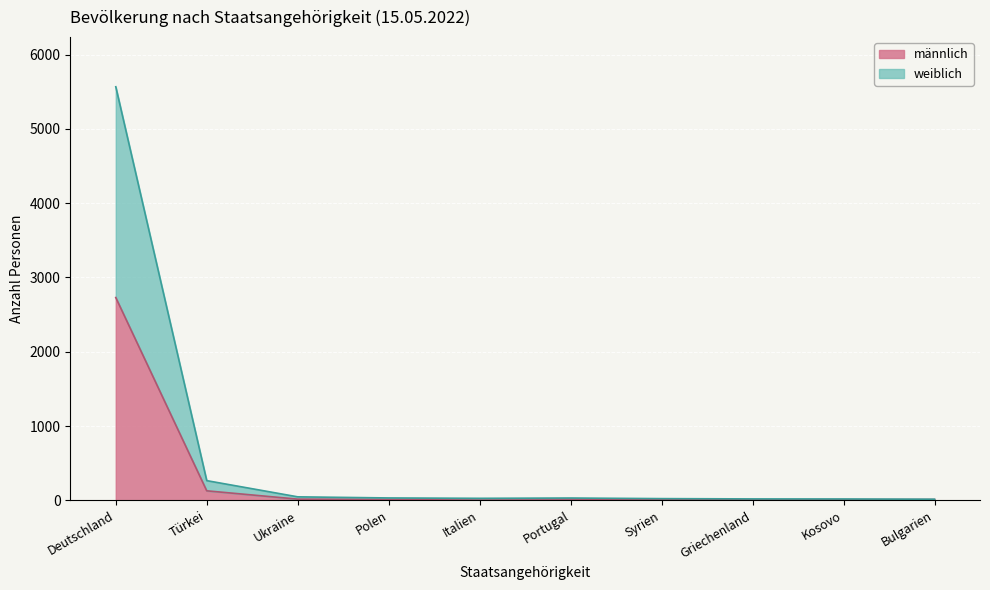

How many distinct data groups are displayed?

2